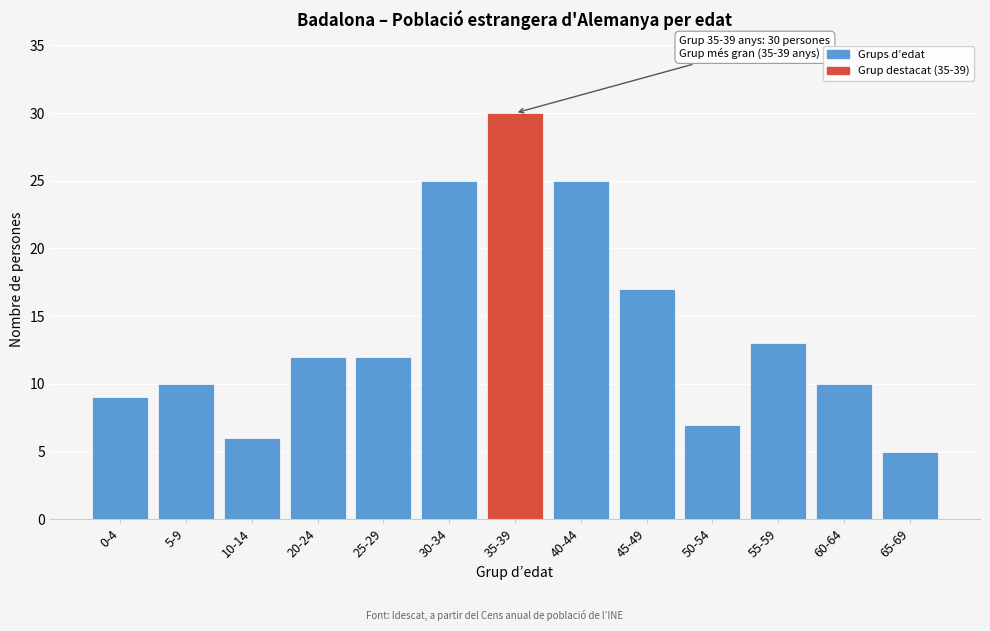

Reading left to right, extract all data points from this chart.

0-4=9	5-9=10	10-14=6	20-24=12	25-29=12	30-34=25	35-39=30	40-44=25	45-49=17	50-54=7	55-59=13	60-64=10	65-69=5